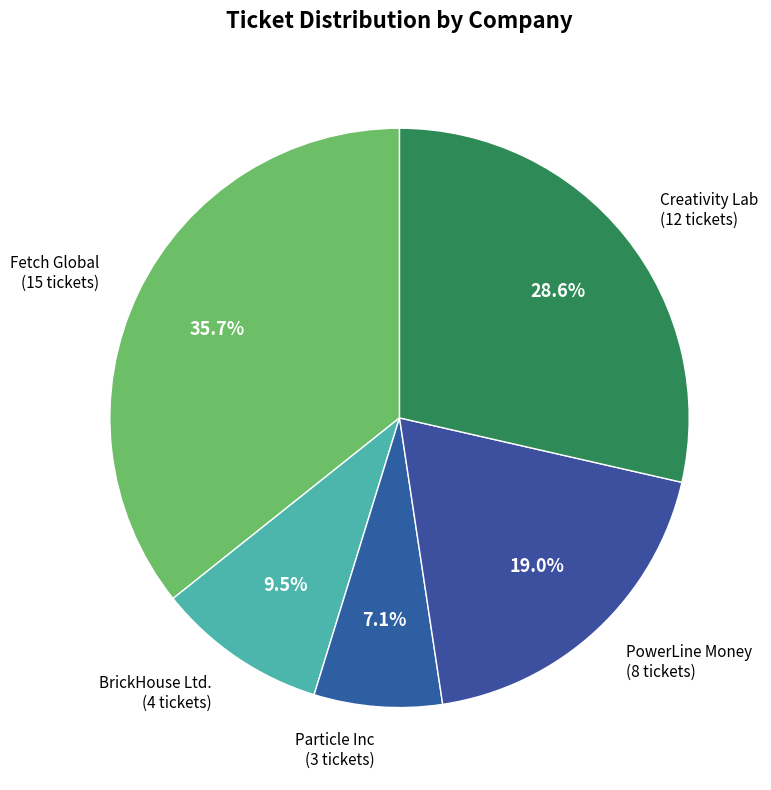

Count the number of slices in the pie.

5